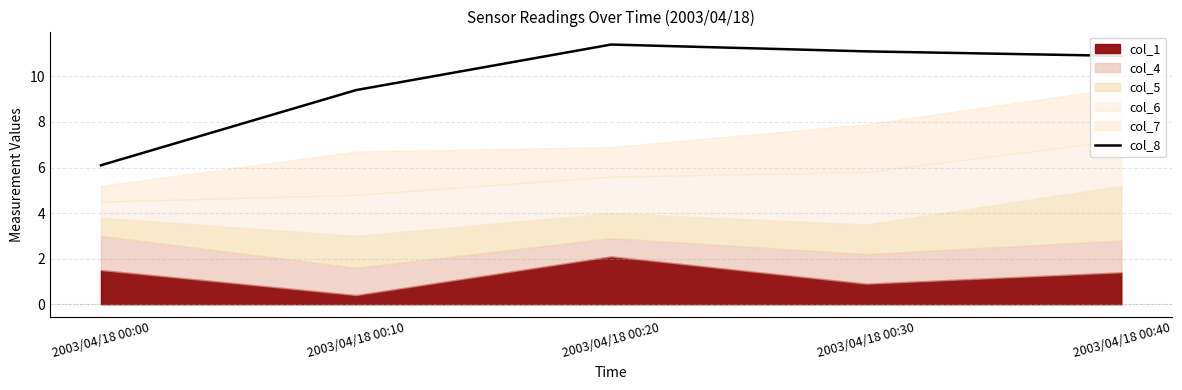

Is it true that the value at 2003/04/18 00:20 is 5.9?

False